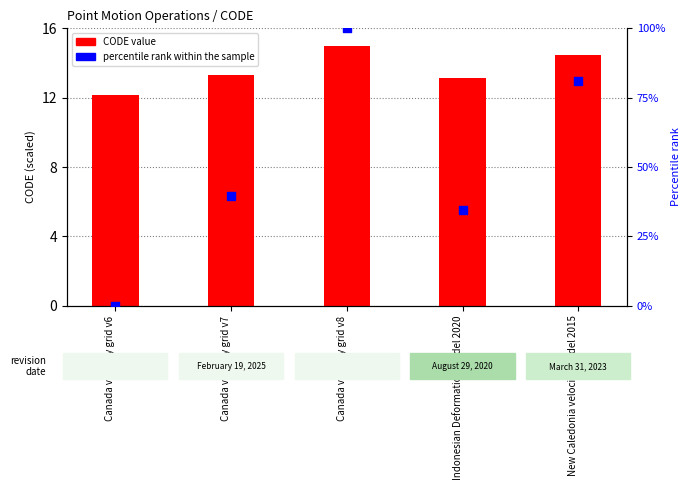

What is the total value across all series at Indonesian Deformation Model 2020?

47.6